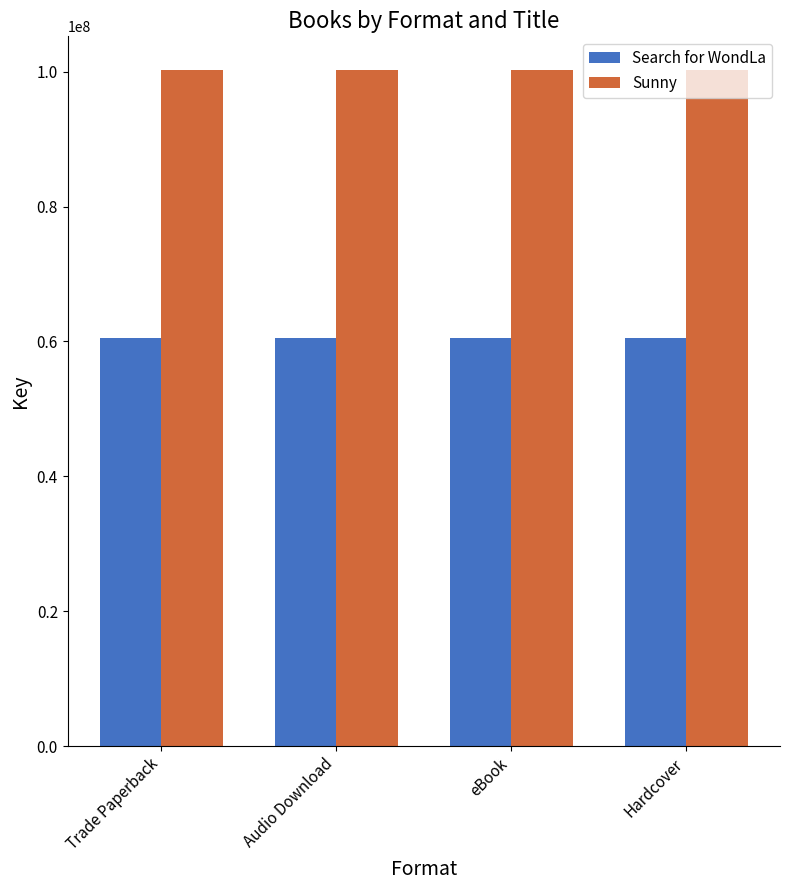

What is the spread (max minus min) of values at eBook?

39648804